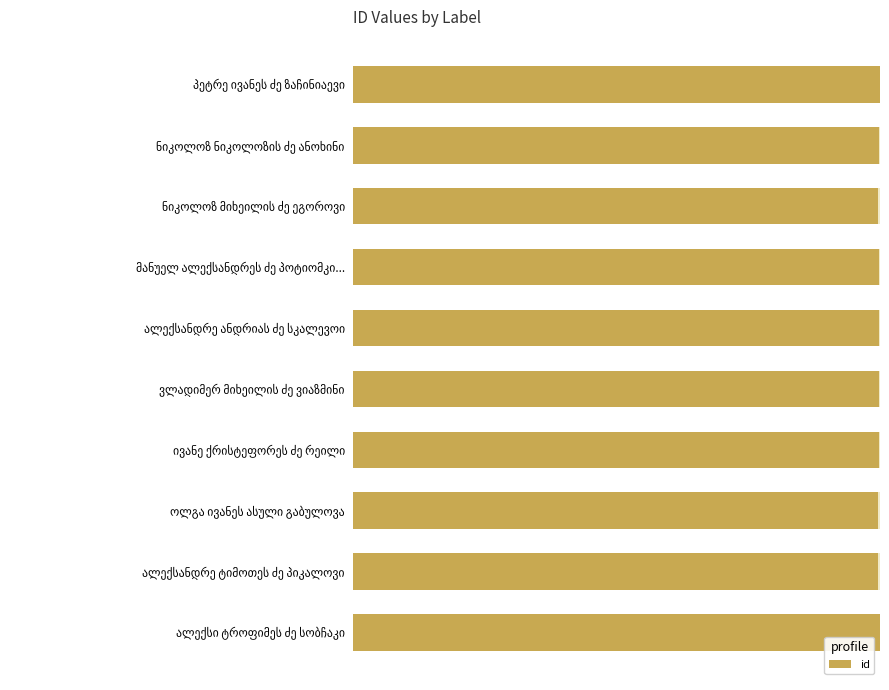

Count the values in the range 0 to 1.

10